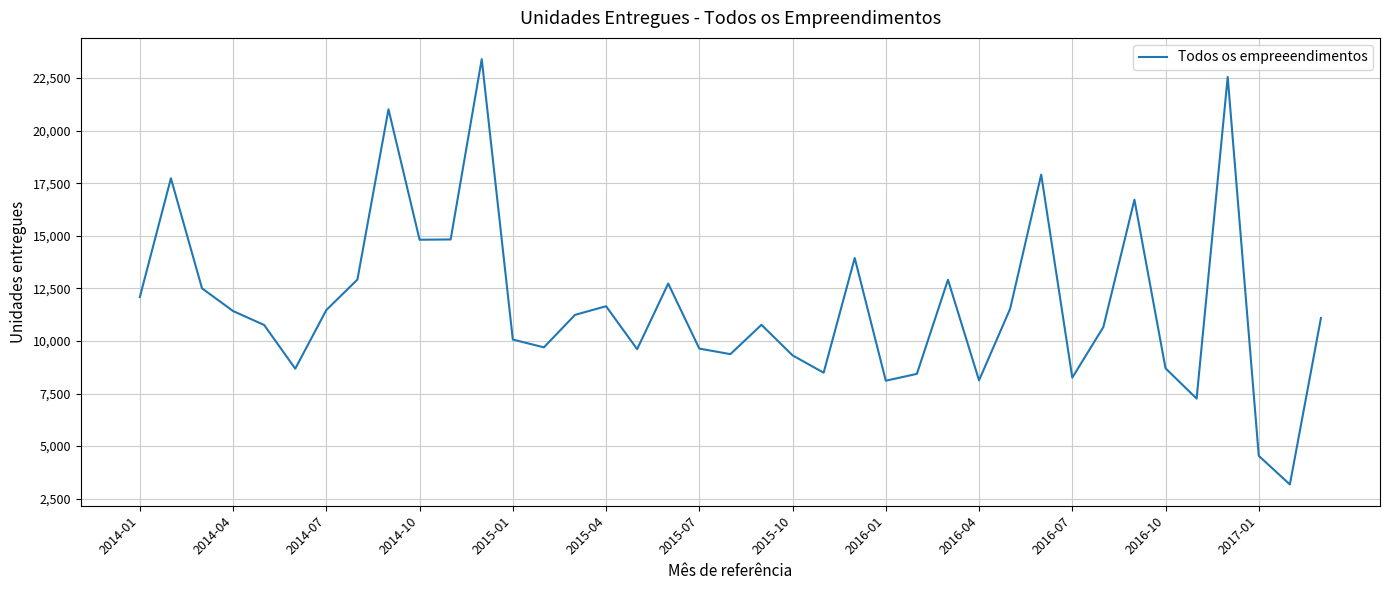

What is the greatest value displayed?

23402.6